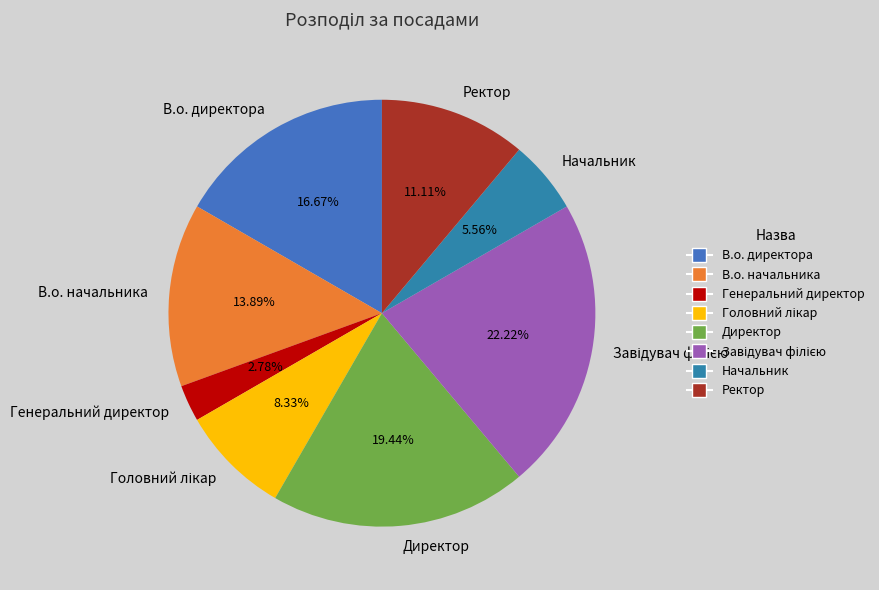

Which category has the smallest portion of the pie?

Генеральний директор